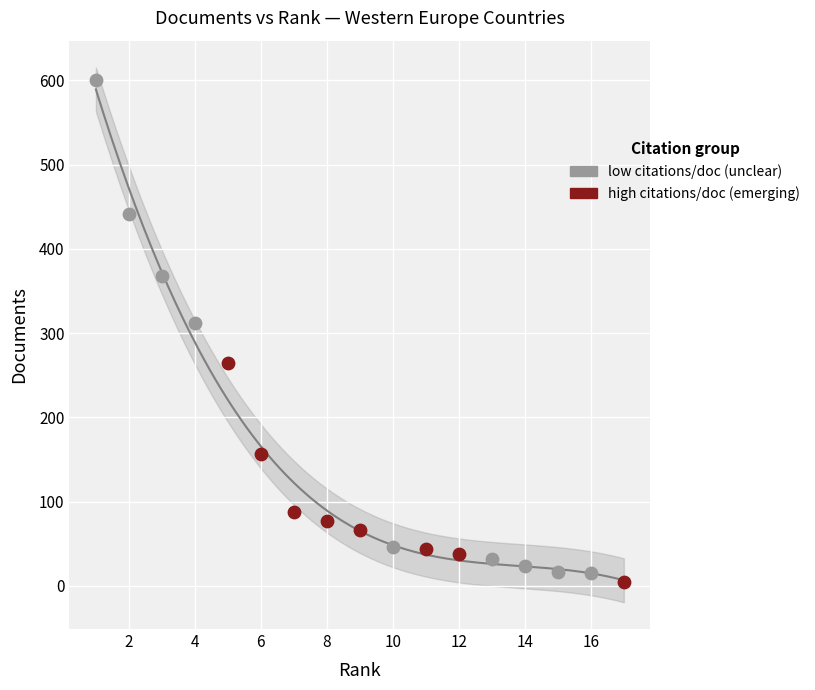

Which series contains the highest Y value?

low citations/doc (unclear)